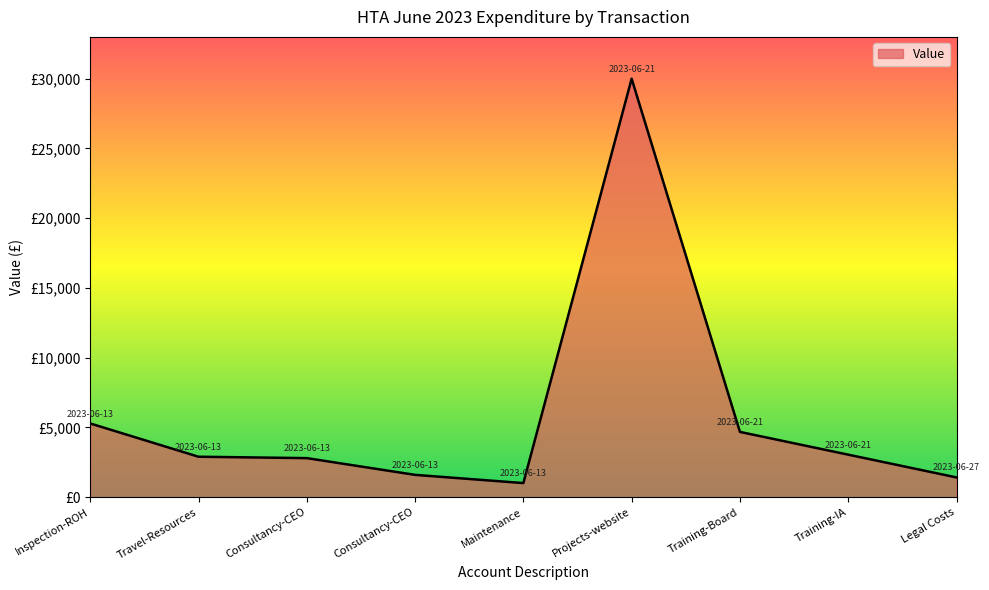

Is this an area chart (filled region under the line)?

Yes